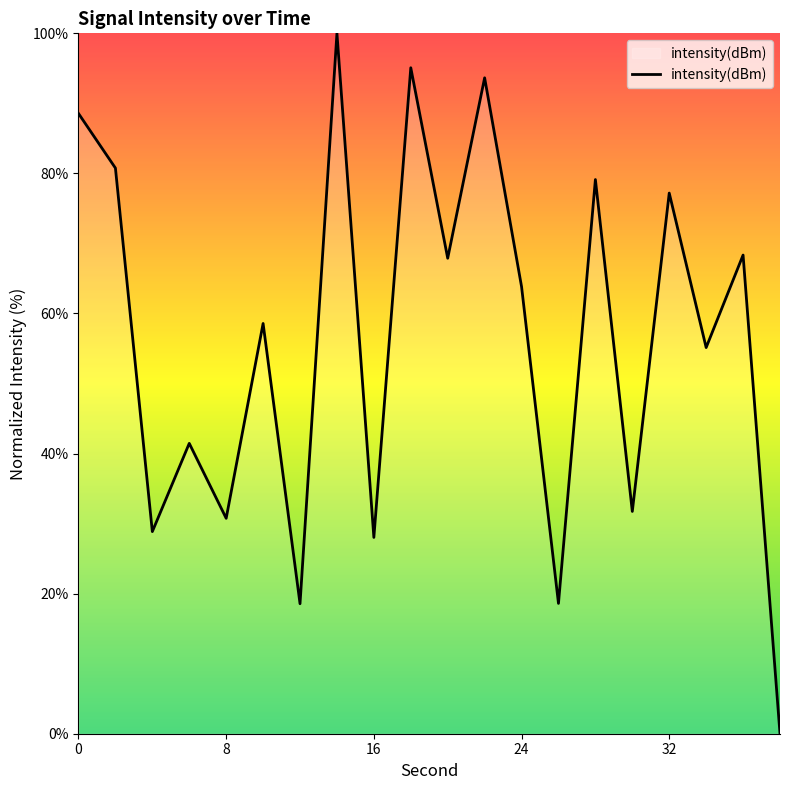

What is the difference between the maximum and second lowest values?

81.4